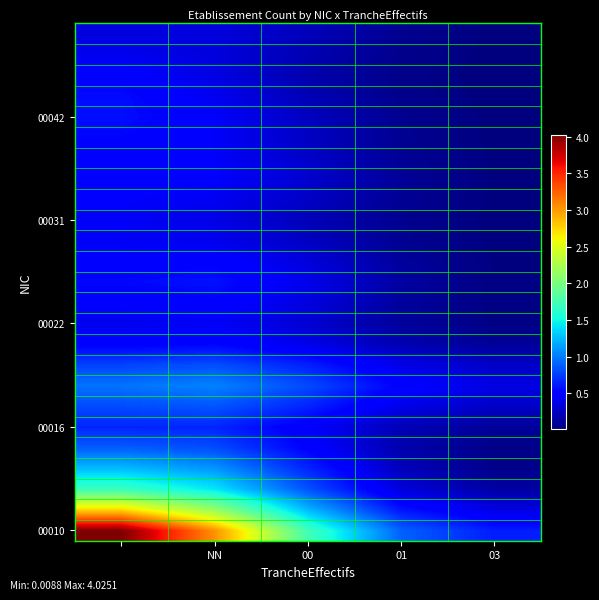

What is the greatest value displayed?

4.0